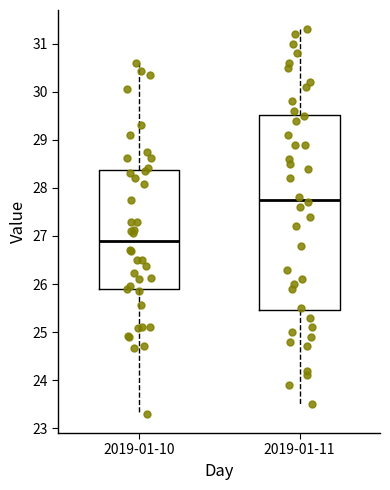

Which box is the tallest, from its lower edge to its upper edge?

2019-01-11